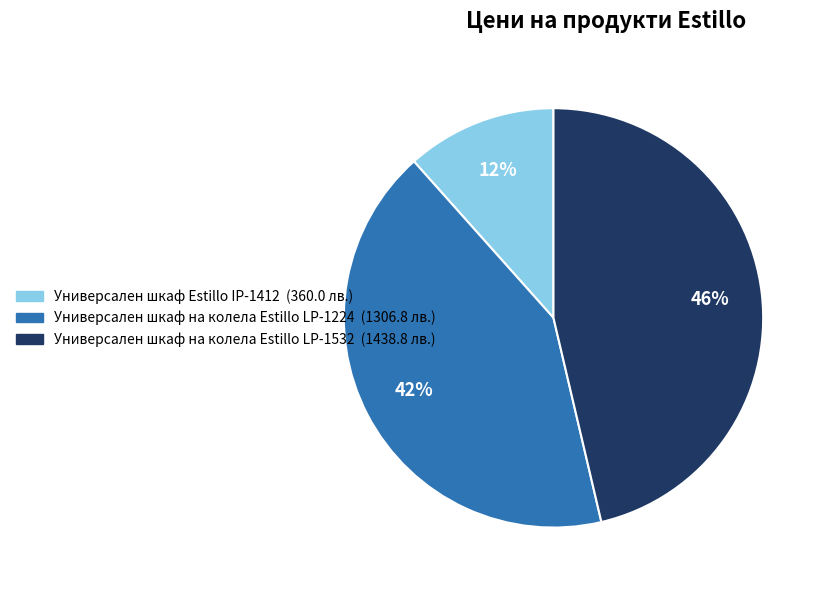

Combined, do Универсален шкаф на колела Estillo LP-1532 and Универсален шкаф на колела Estillo LP-1224 account for over 50%?

Yes